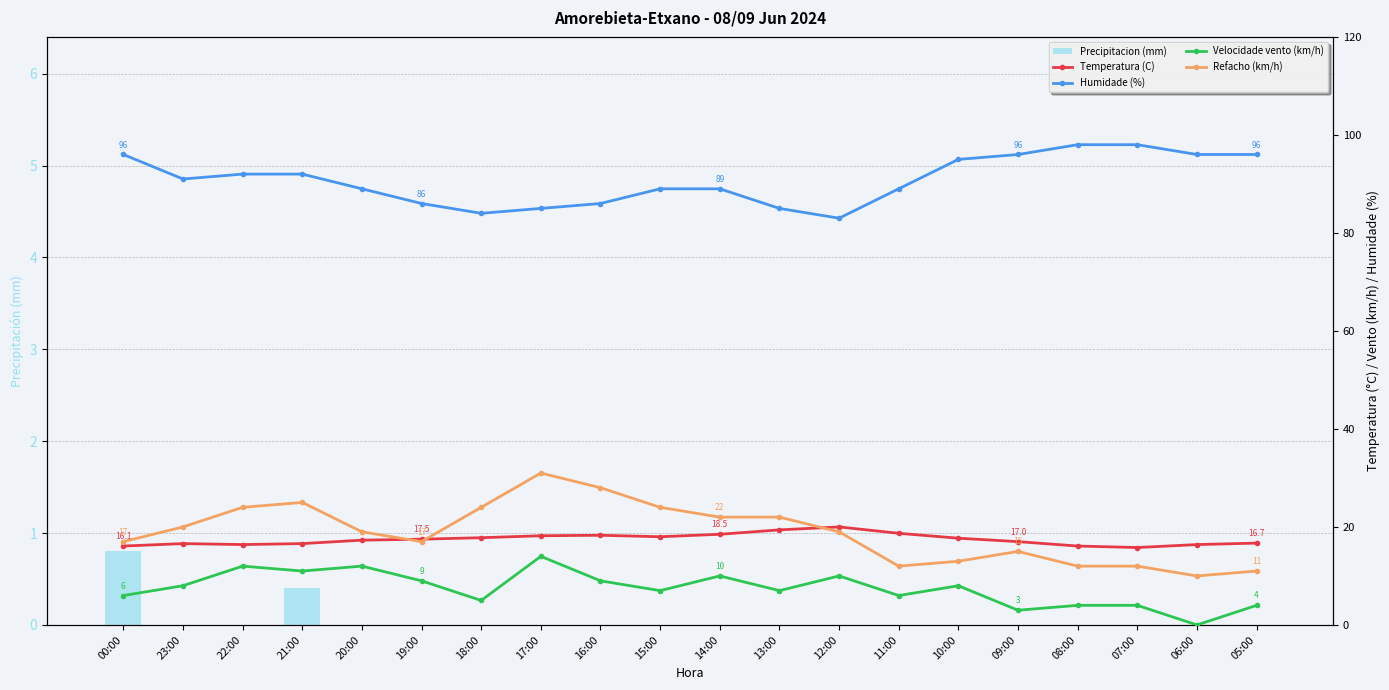

Between 18:00 and 06:00, which series saw the biggest shift?

Refacho (km/h)